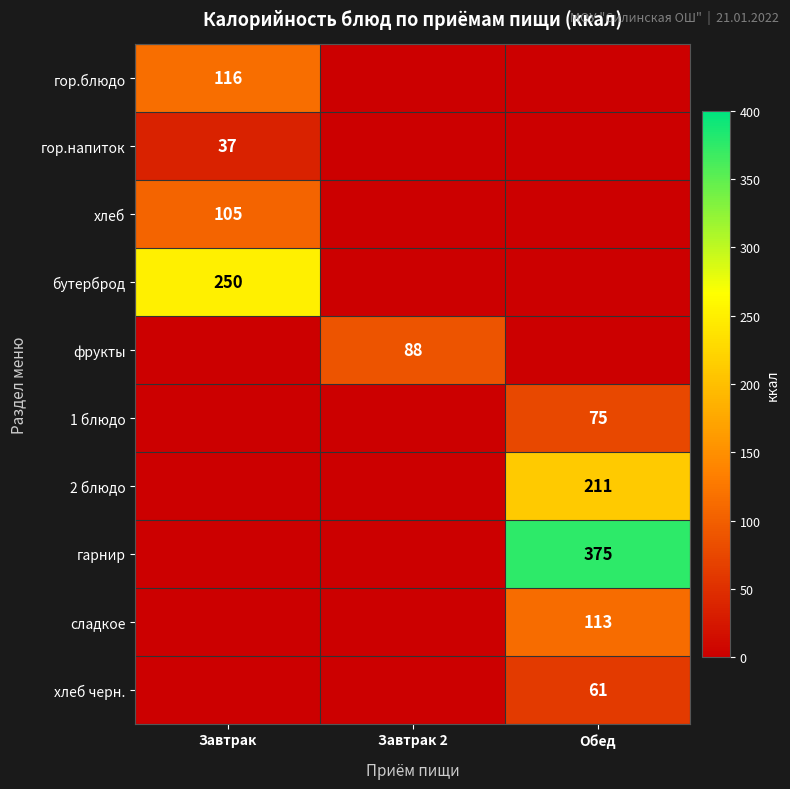

The value of хлеб черн. at Обед is 31. True or false?

False